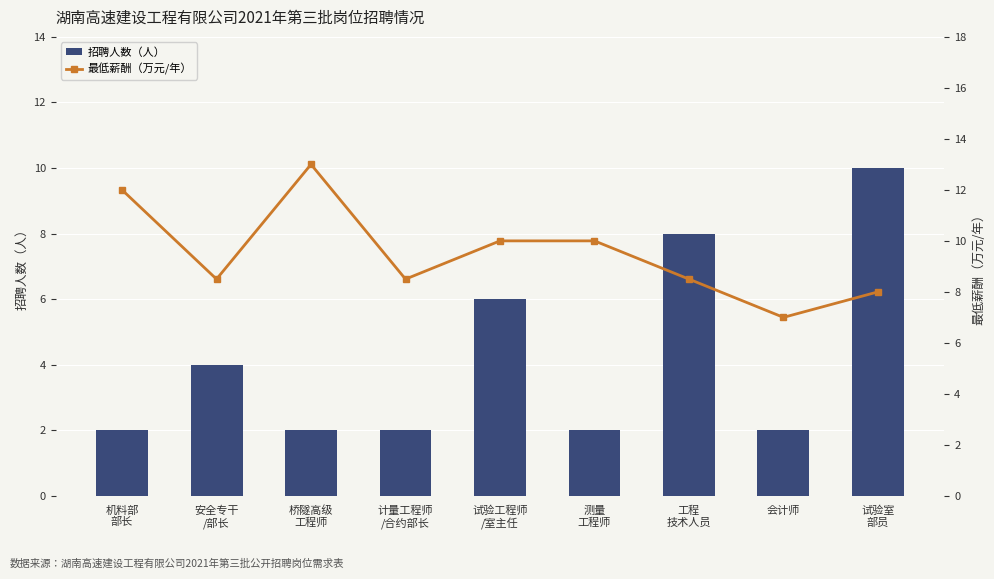

What is the difference between the highest and lowest values at 试验工程师
/室主任?

4.0